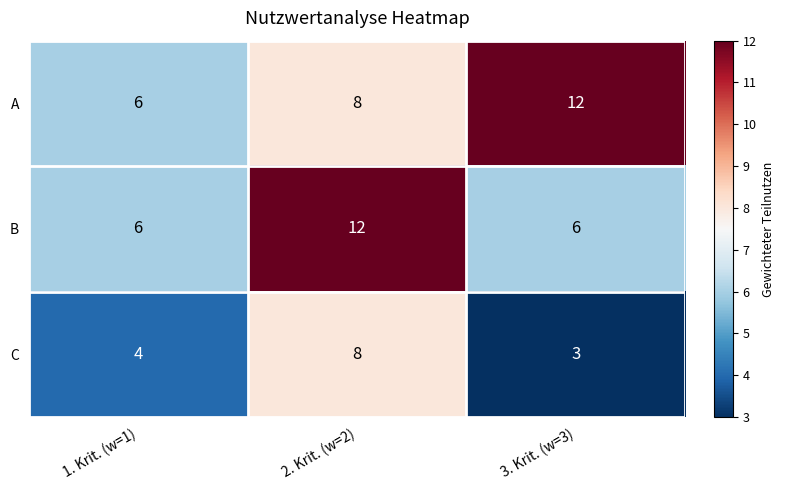

Reading left to right, what are all the values shown in this chart?

A: 6	8	12
B: 6	12	6
C: 4	8	3